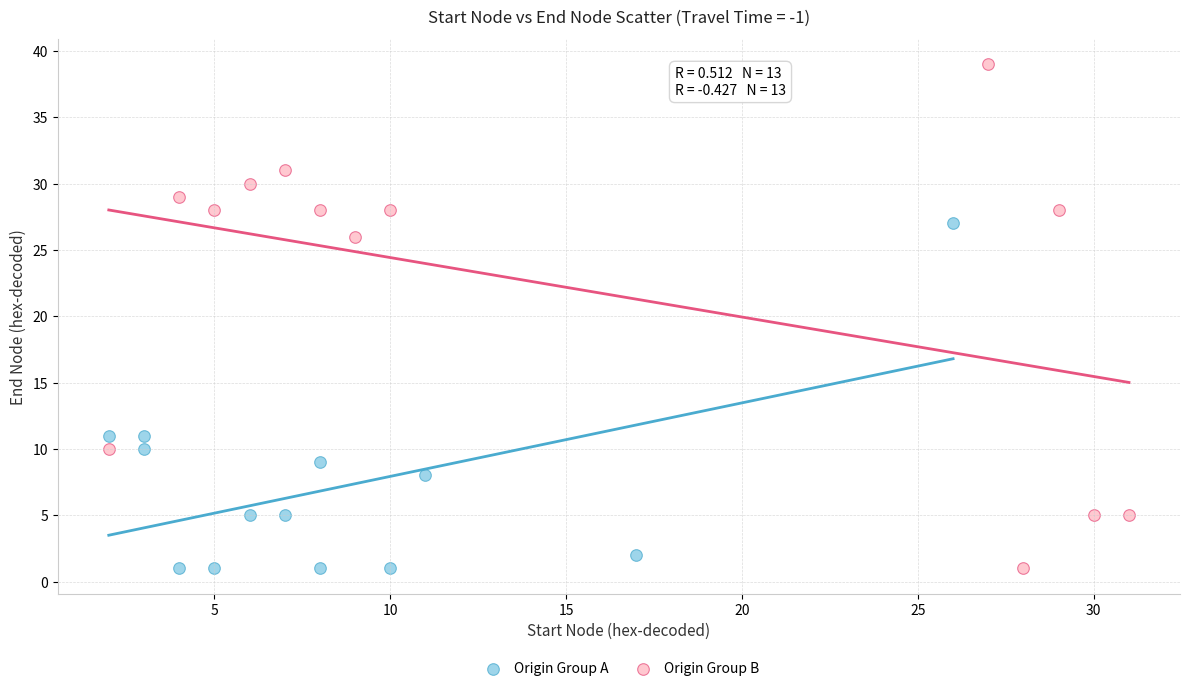

What are all the series names shown in the legend?

Origin Group A, Origin Group B